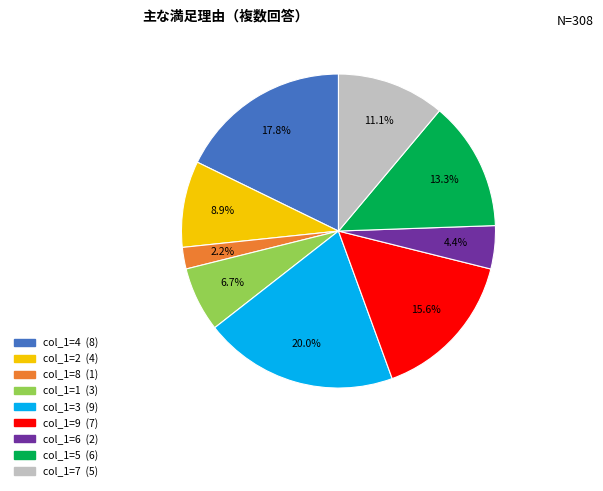

Does any single category account for the majority?

No